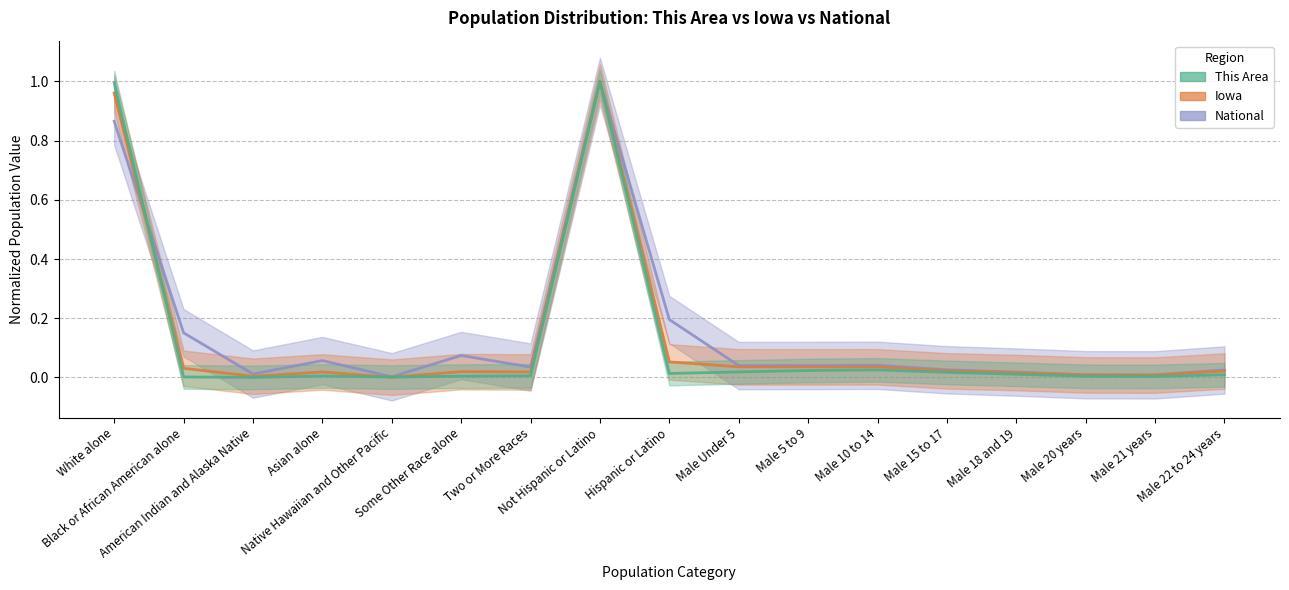

What are all the series names shown in the legend?

This Area, Iowa, National